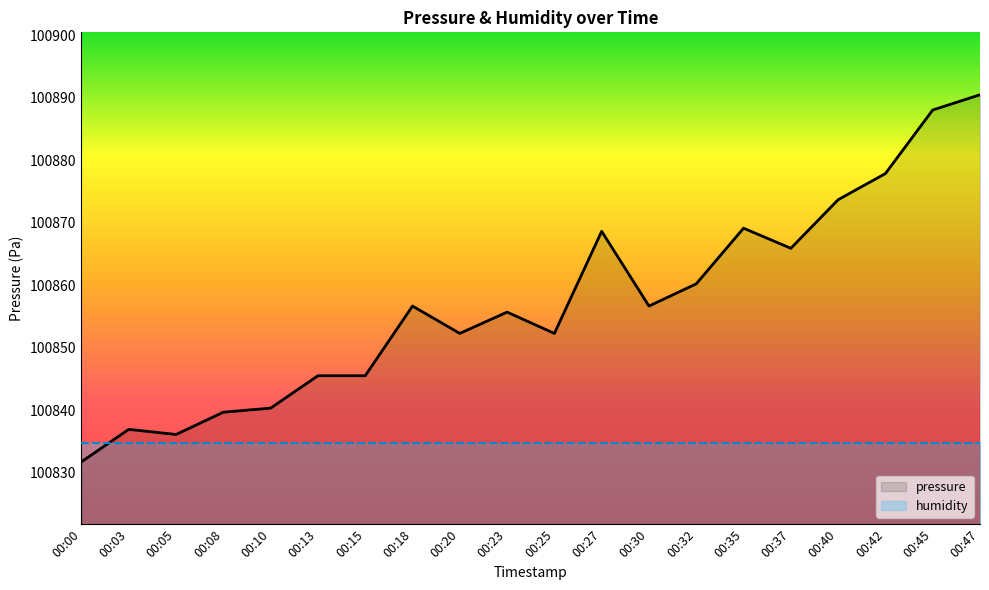

Which category has the lowest value in the pressure series?

00:00